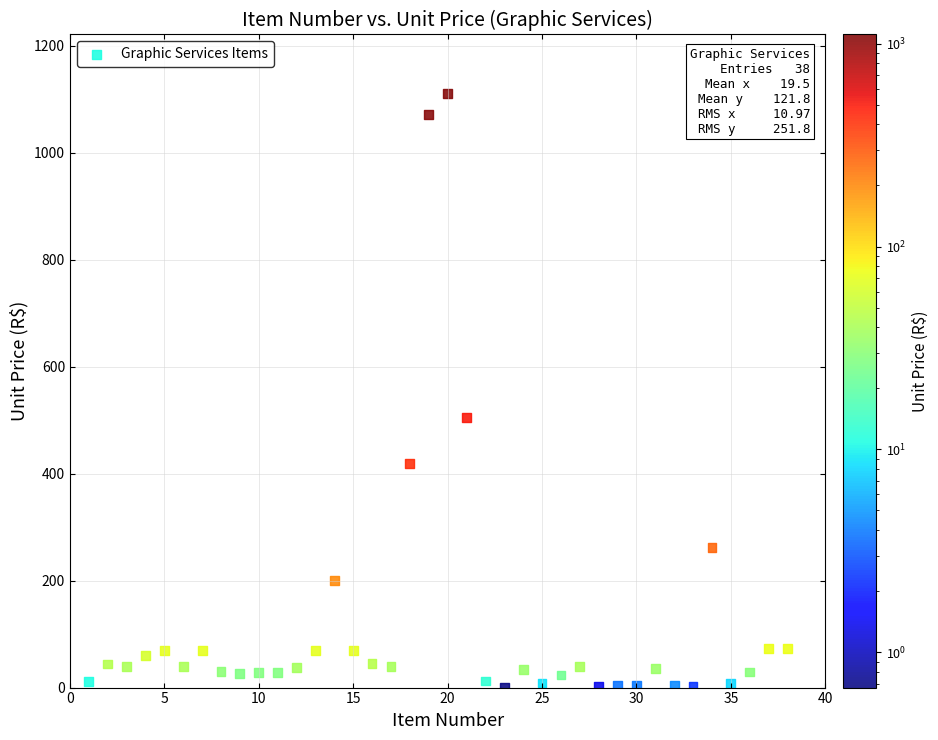

What is the range of X values (max minus min)?

37.0